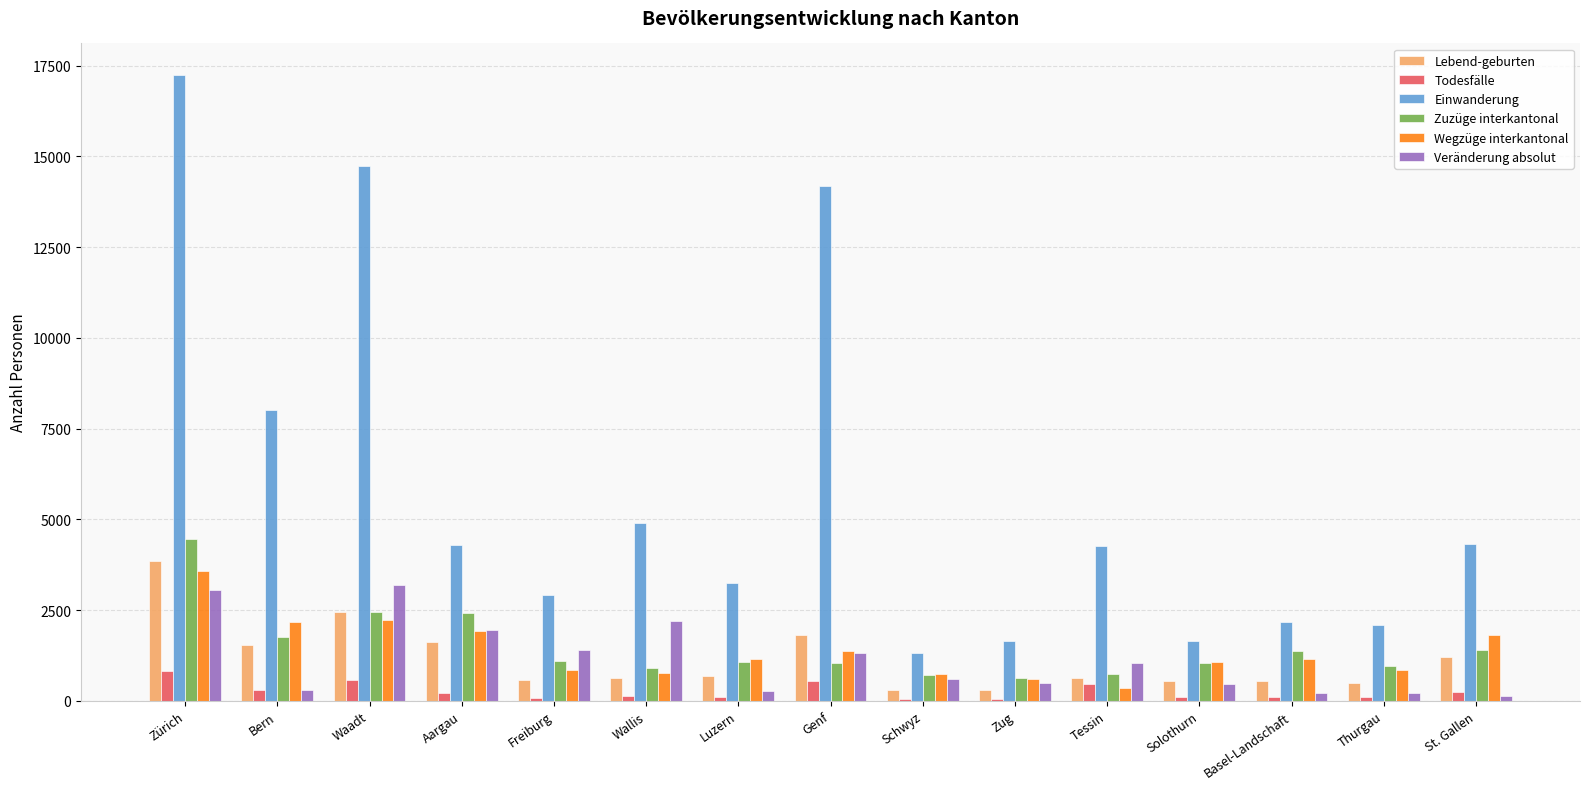

The value of Einwanderung at Luzern is 1061. True or false?

False